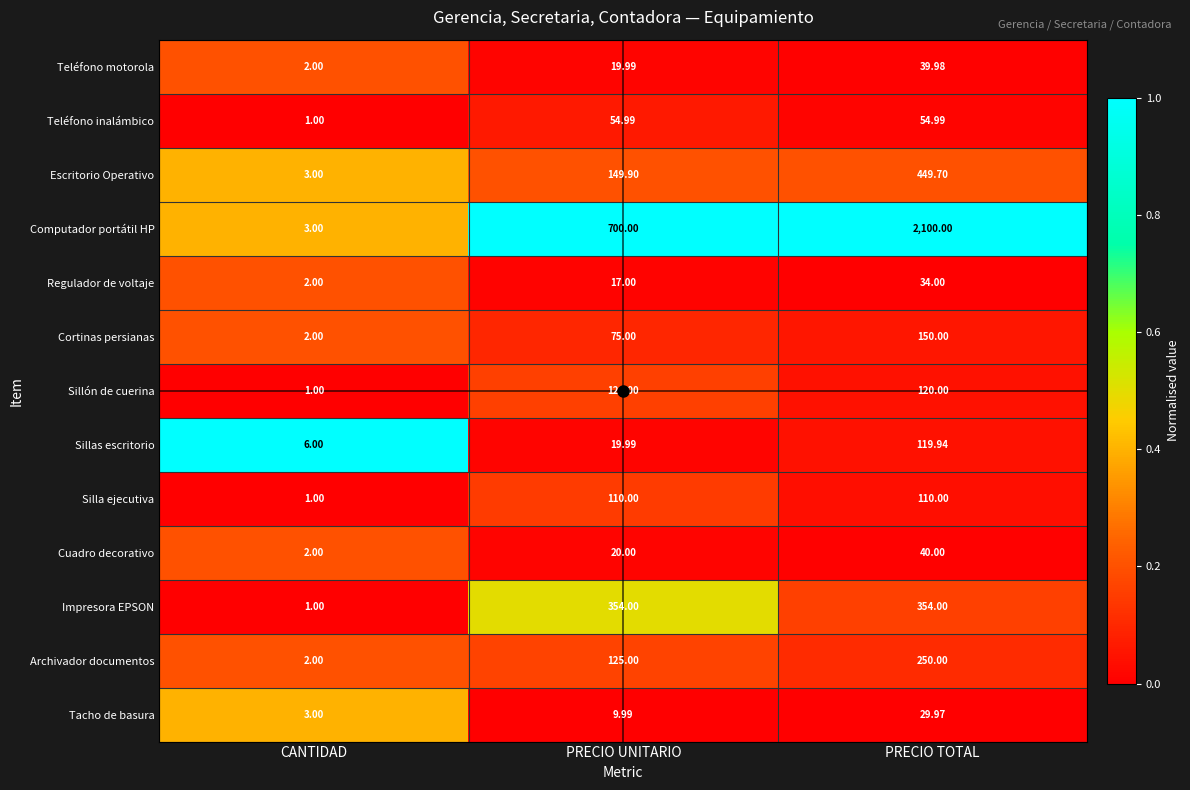

Where is Teléfono motorola nearest to the value 20?

PRECIO UNITARIO